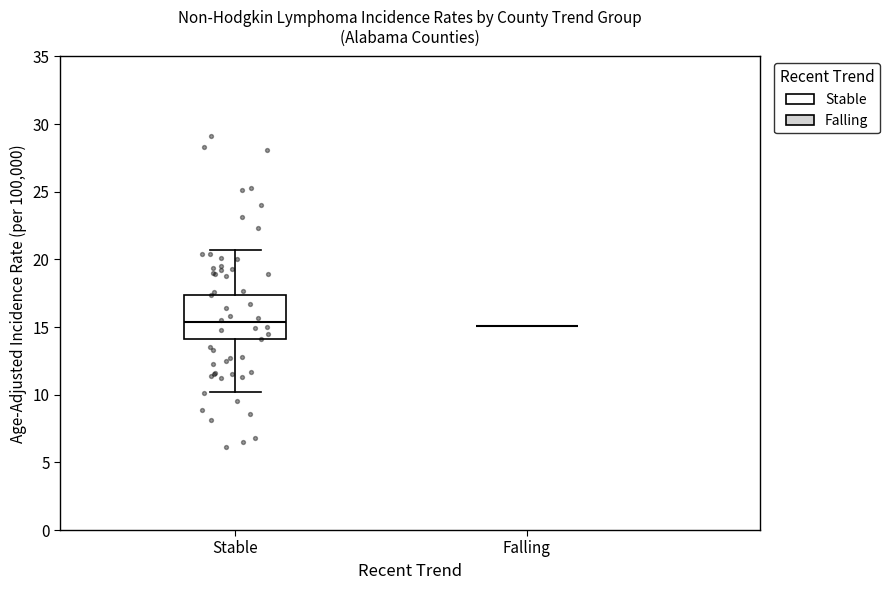

Reading left to right, transcribe this box plot: for each box, give where its median line is, the range the box spans, and where its two whiskers end, as read against the y-axis. The values are not printed on the chart, so give them approximately, as read against the axis.

Stable: median 15.5, box 14.0 to 17.5, whiskers 10.0 to 20.5
Falling: box collapsed to a line at 15.0, whiskers 15.0 to 15.0